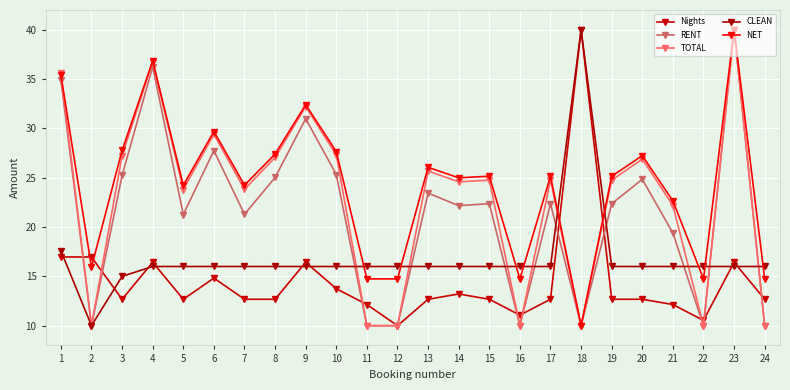

How many values in the TOTAL series are below 24?

10